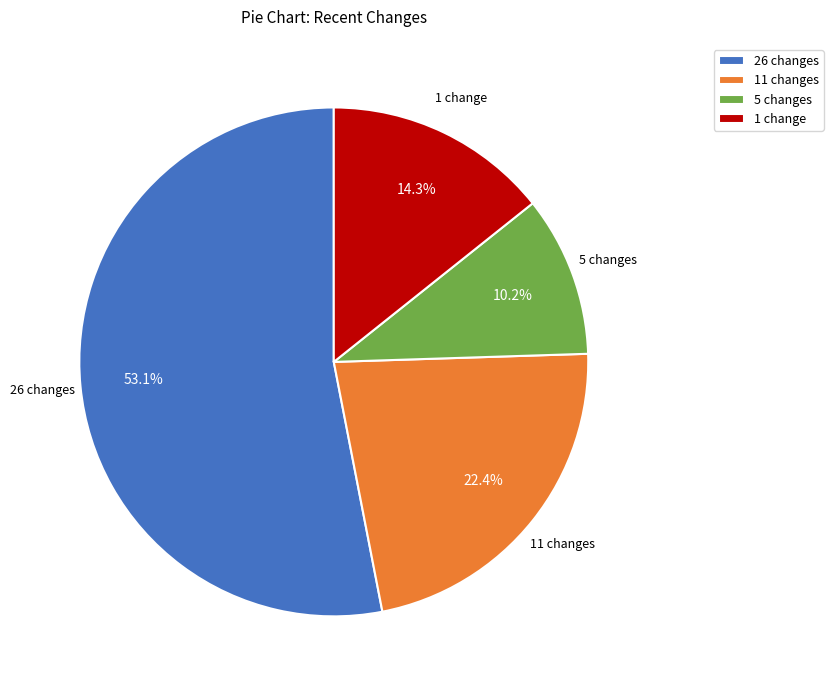

Does 11 changes account for over 50% of the chart?

No